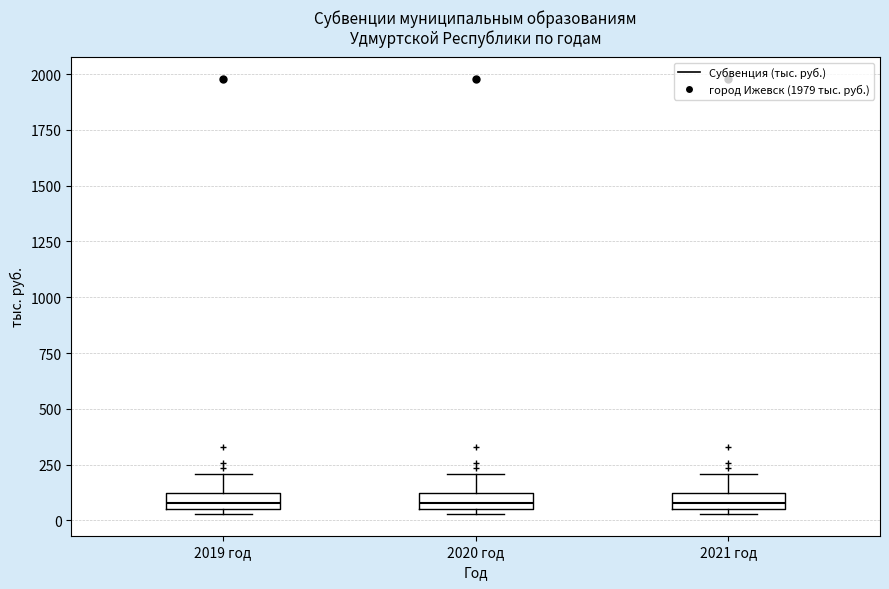

Where is the upper edge of the box for 2020 год on the y-axis? The values are not printed on the chart, so give them approximately, as read against the axis.

100